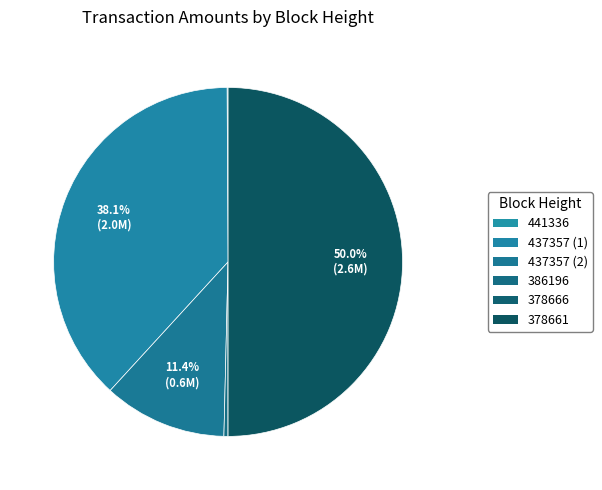

Which category accounts for the majority?

378661